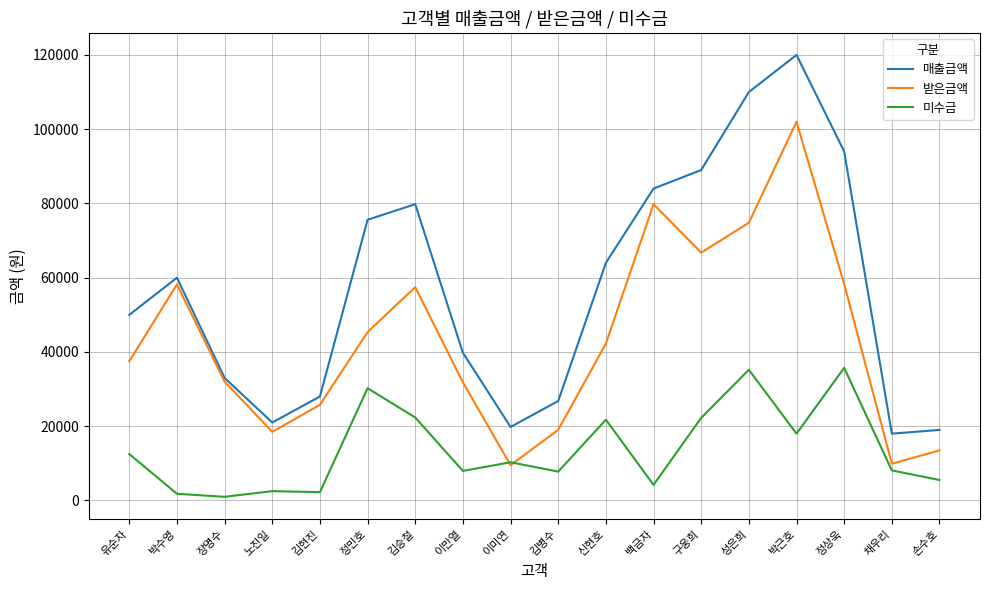

After their last crossing, which series has the higher values: 미수금 or 받은금액?

받은금액